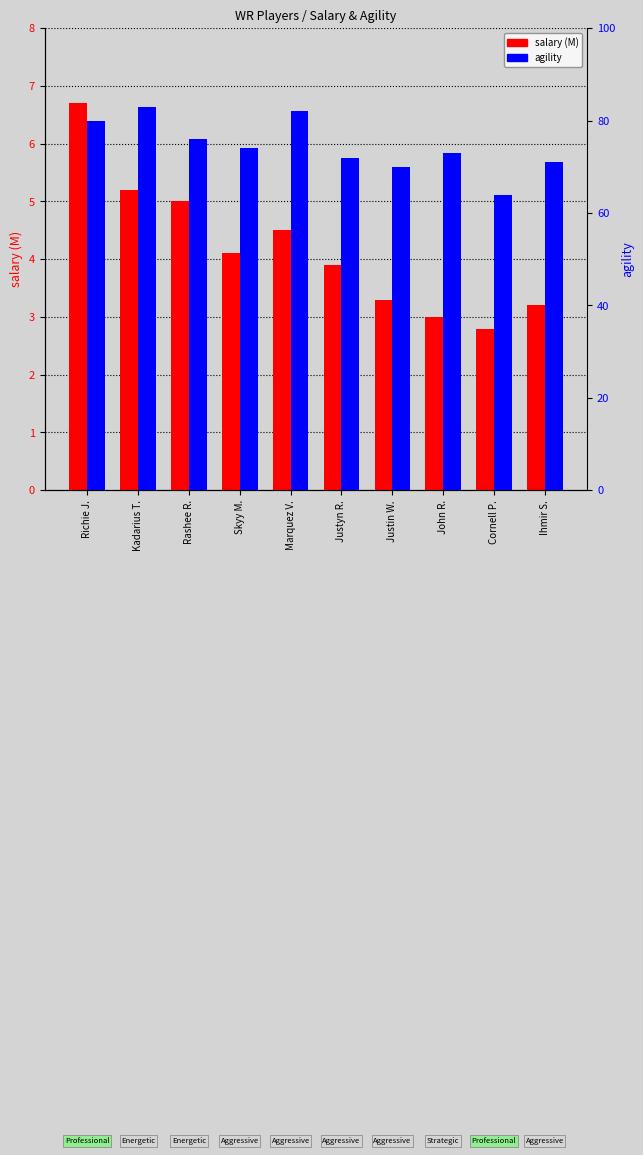

What position from the right is Cornell P.?

2